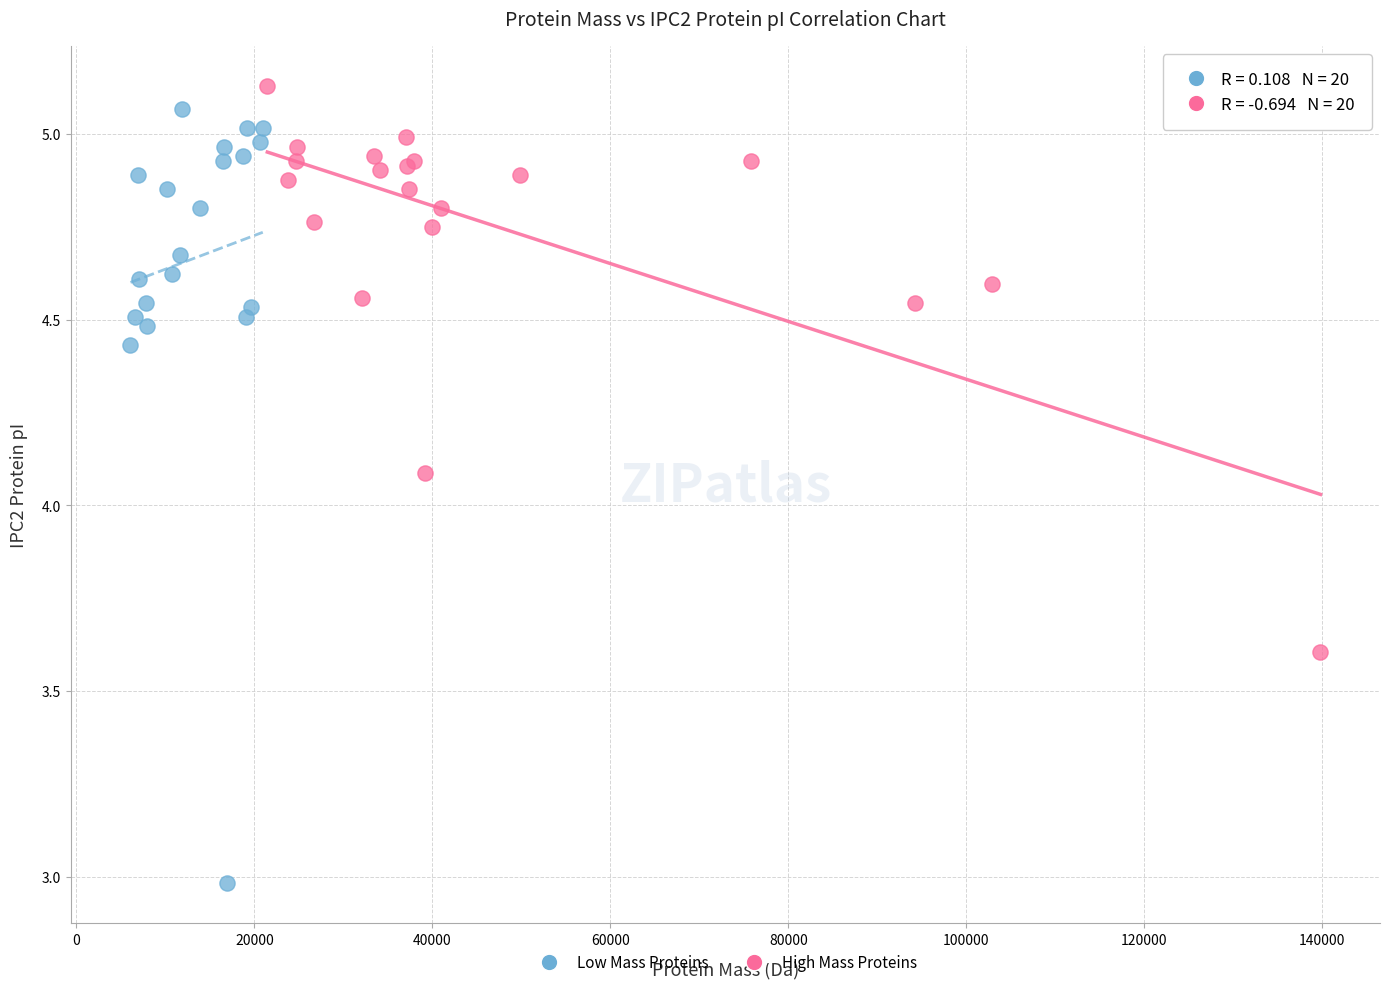

What are all the series names shown in the legend?

Low Mass Proteins, High Mass Proteins